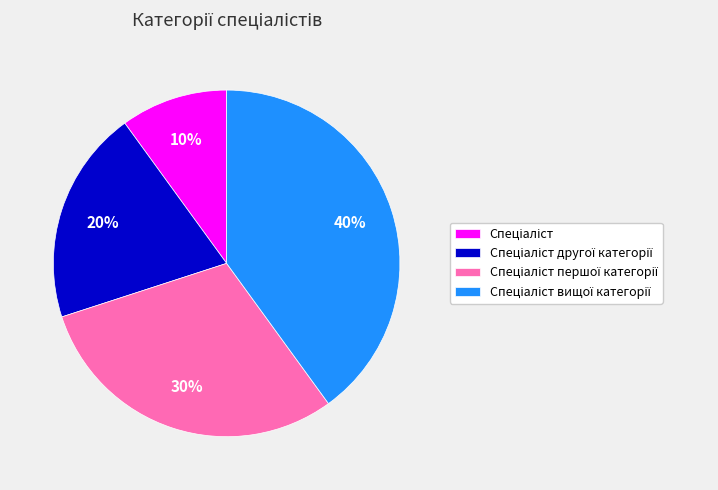

Is there any slice that represents more than half of the pie?

No